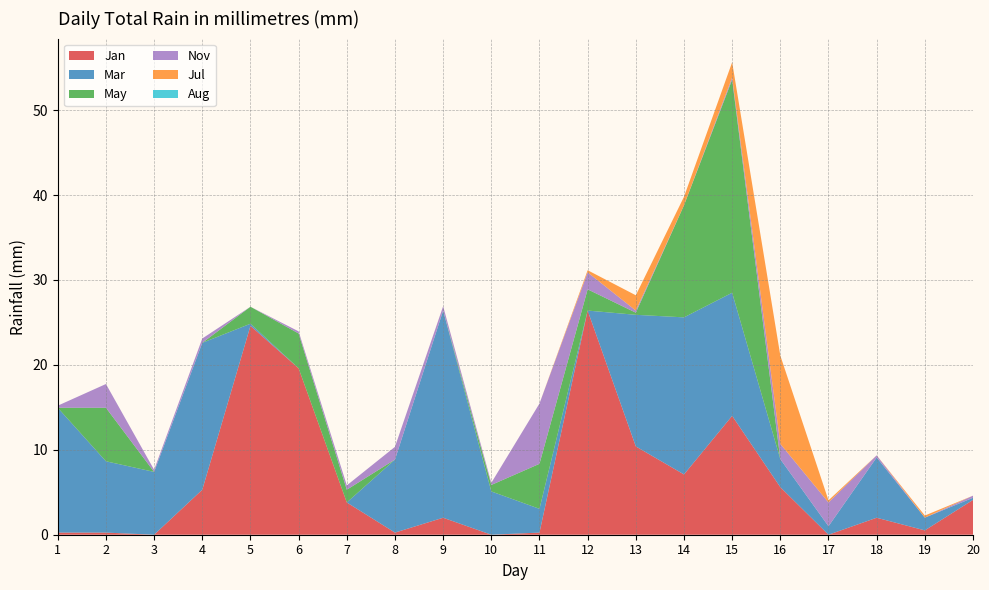

Reading left to right, list all the values displayed in this chart.

Jan: 1=0.2	2=0.2	3=0.0	4=5.3	5=24.6	6=19.6	7=3.8	8=0.2	9=2.0	10=0.0	11=0.2	12=26.4	13=10.4	14=7.1	15=14.0	16=5.6	17=0.0	18=2.0	19=0.5	20=4.1
Mar: 1=14.7	2=8.4	3=7.4	4=17.3	5=0.2	6=0.0	7=0.0	8=8.6	9=24.4	10=5.1	11=2.8	12=0.0	13=15.5	14=18.5	15=14.5	16=3.3	17=1.0	18=7.1	19=1.5	20=0.2
May: 1=0.0	2=6.3	3=0.0	4=0.0	5=2.0	6=4.1	7=1.5	8=0.0	9=0.0	10=0.8	11=5.3	12=2.5	13=0.2	14=13.2	15=25.1	16=0.0	17=0.0	18=0.0	19=0.0	20=0.0
Nov: 1=0.2	2=2.8	3=0.2	4=0.5	5=0.0	6=0.2	7=0.5	8=1.5	9=0.5	10=0.2	11=7.1	12=2.0	13=0.2	14=0.0	15=0.2	16=1.8	17=2.8	18=0.2	19=0.0	20=0.2
Jul: 1=0.0	2=0.0	3=0.0	4=0.0	5=0.0	6=0.0	7=0.0	8=0.0	9=0.0	10=0.0	11=0.0	12=0.2	13=1.8	14=1.0	15=1.8	16=10.4	17=0.2	18=0.0	19=0.2	20=0.0
Aug: 1=0.0	2=0.0	3=0.0	4=0.0	5=0.0	6=0.0	7=0.0	8=0.0	9=0.0	10=0.0	11=0.0	12=0.0	13=0.0	14=0.0	15=0.0	16=0.0	17=0.0	18=0.0	19=0.0	20=0.0